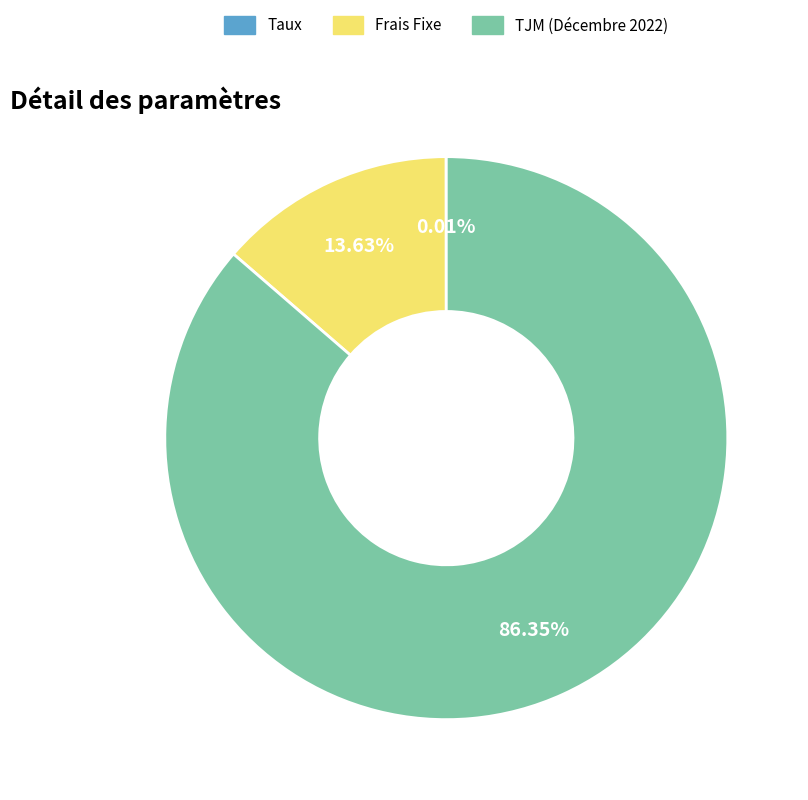

What is the total percentage of Frais Fixe and TJM (Décembre 2022)?

100.0%